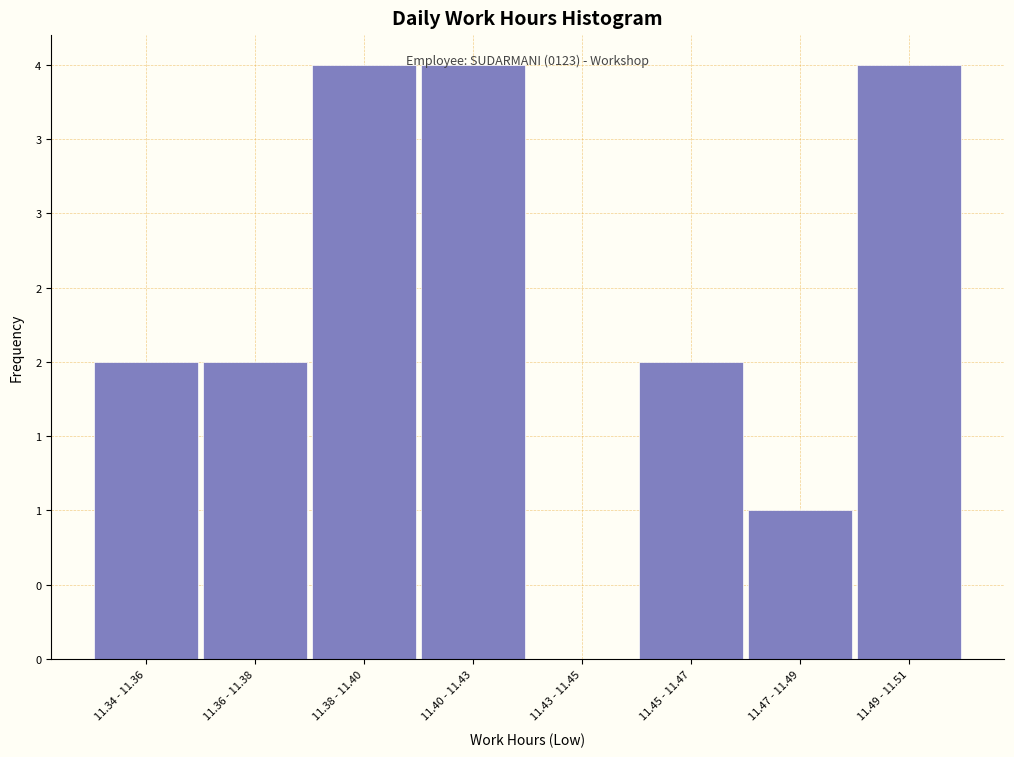

Are the bars horizontal?

No